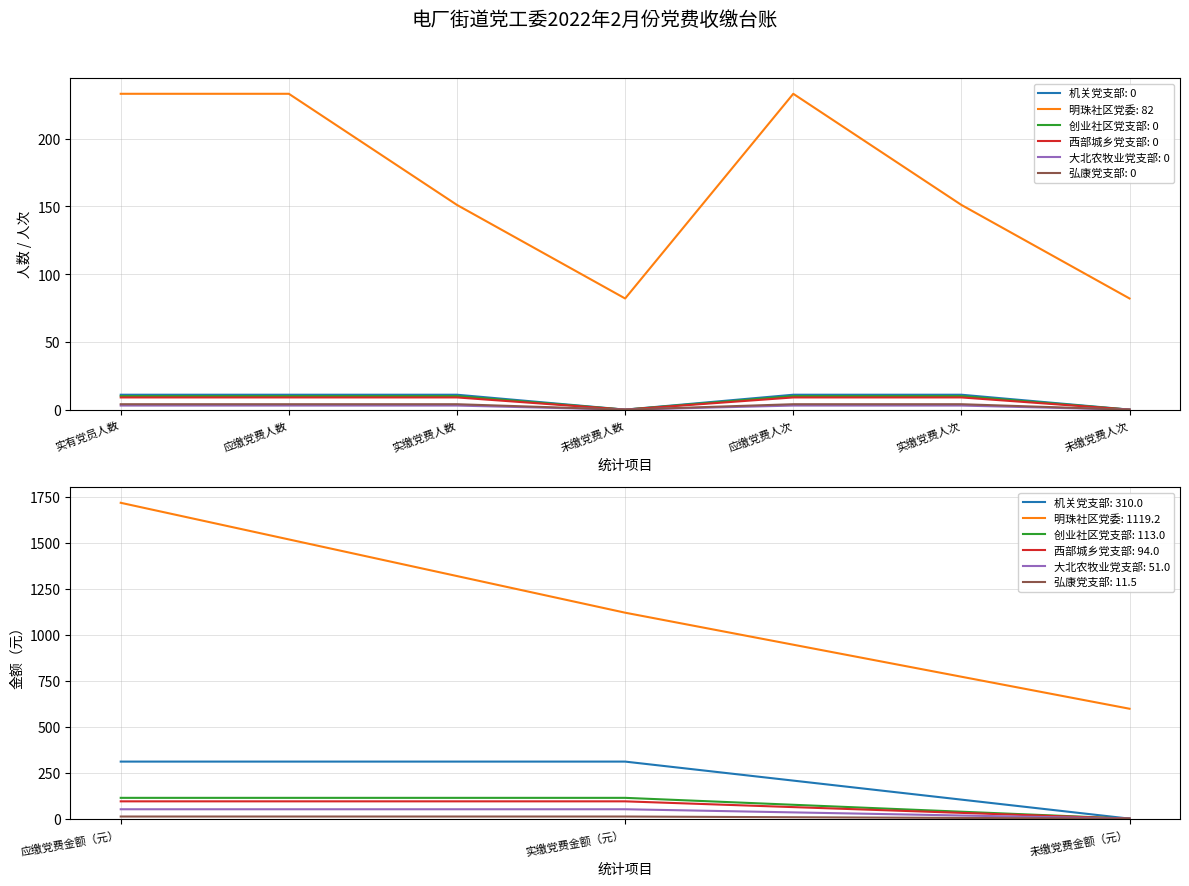

How many lines are shown in the chart?

6